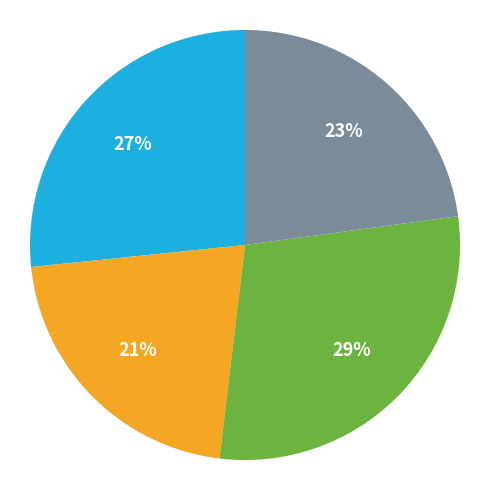

Is there any slice that represents more than half of the pie?

No